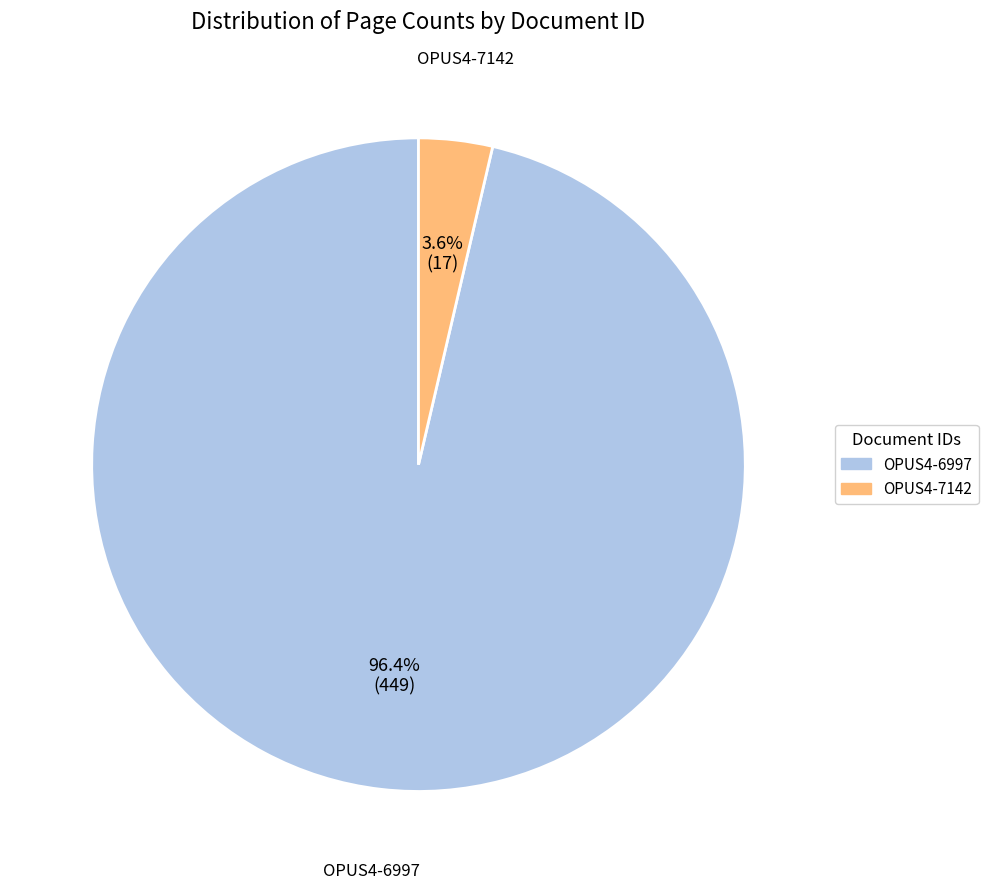

To the nearest percent, what is the combined percentage of OPUS4-7142 and OPUS4-6997?

100%